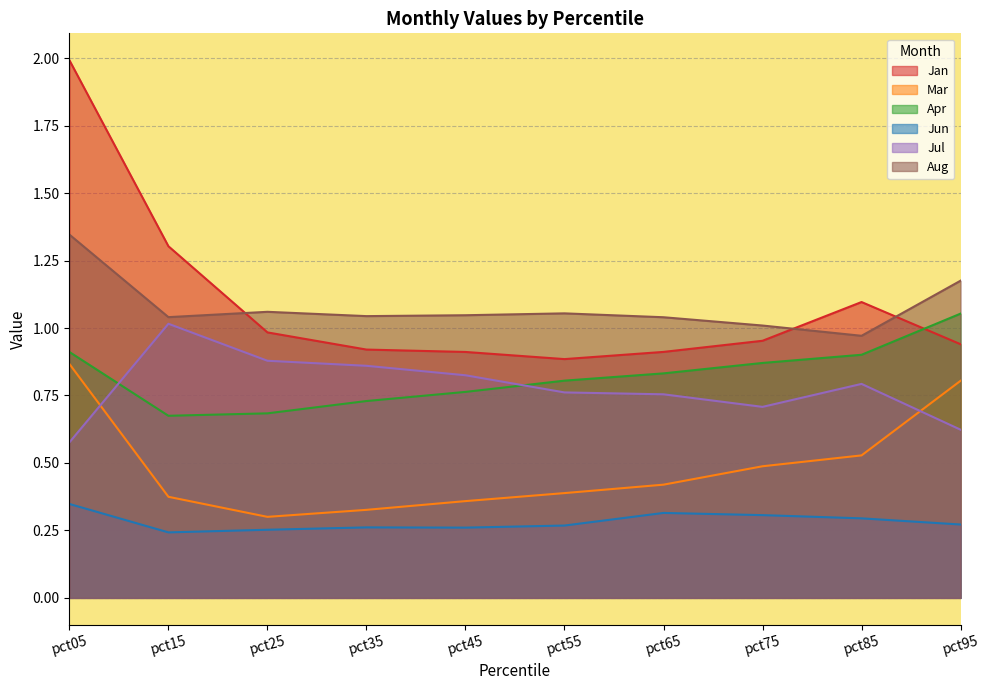

What is the minimum value shown in the chart?

0.2